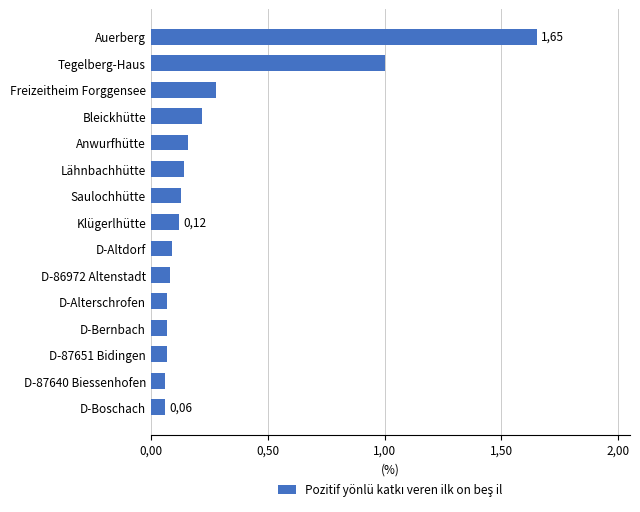

Does the chart contain any negative values?

No